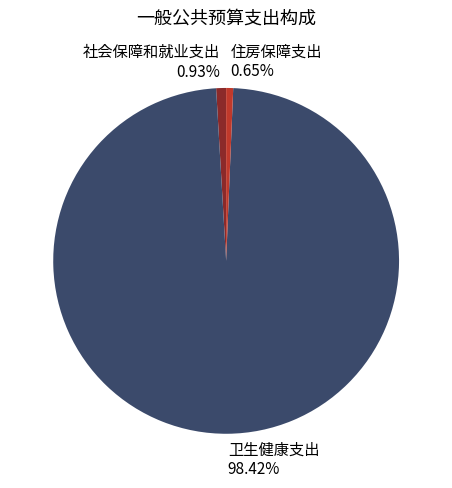

Is it true that 卫生健康支出 is 98% of the pie?

True